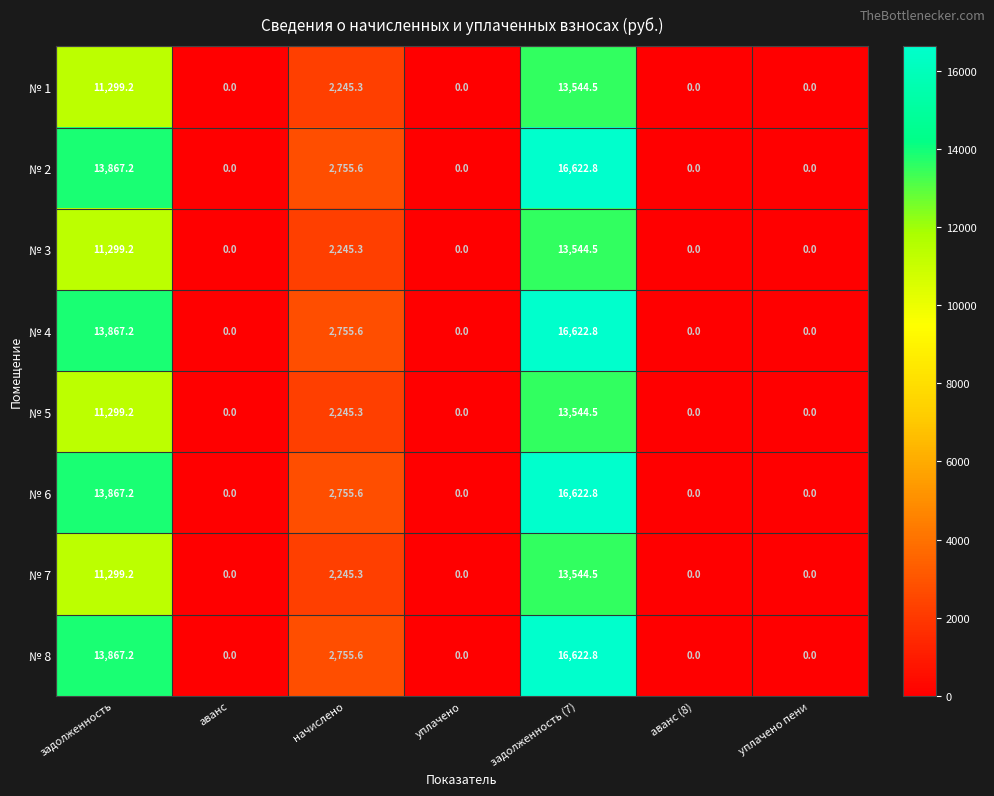

What is the greatest value displayed?

16622.8